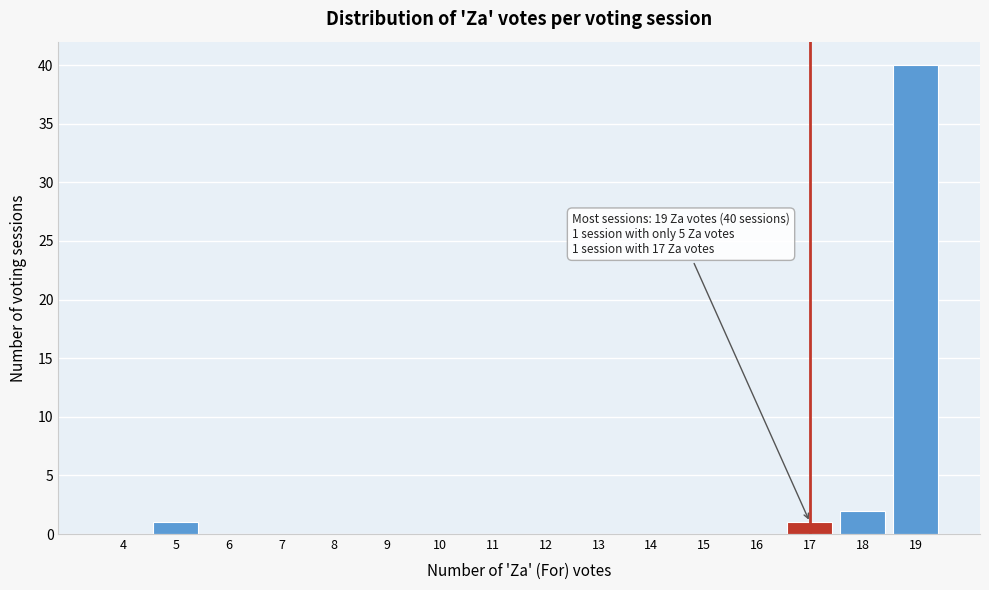

Reading right to left, transcribe all the data shown in this chart.

19=40	18=2	17=1	16=0	15=0	14=0	13=0	12=0	11=0	10=0	9=0	8=0	7=0	6=0	5=1	4=0